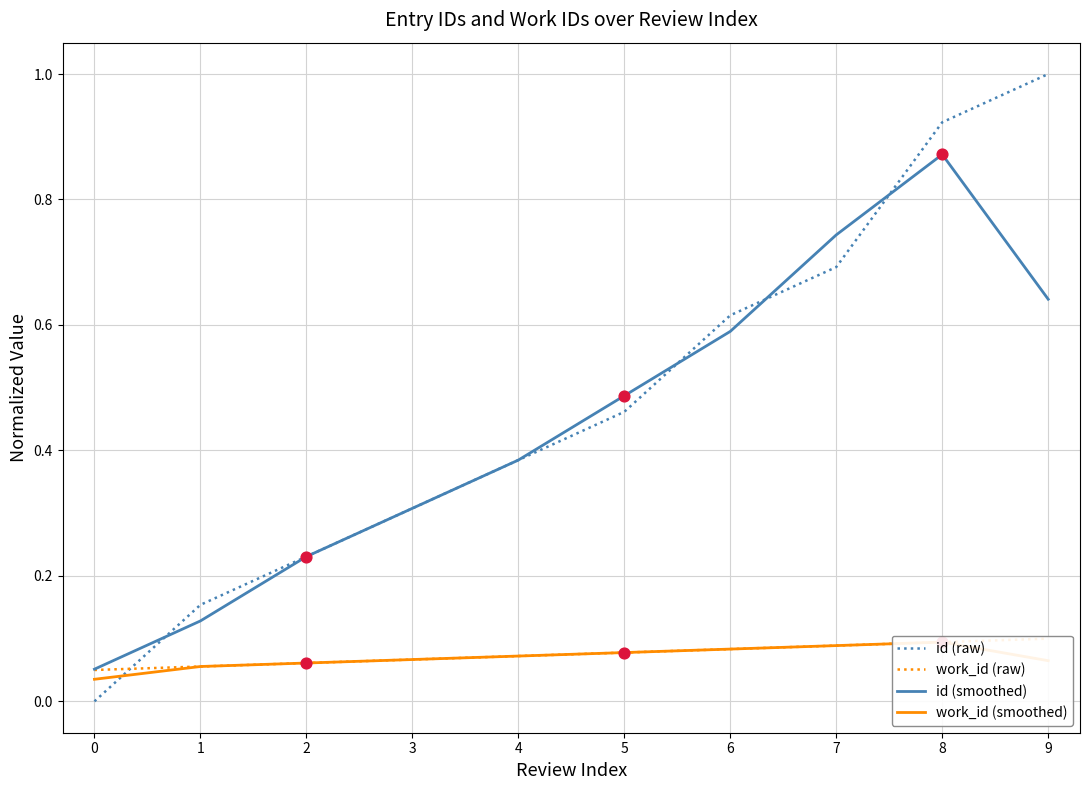

Is the value of id (smoothed) at 7 greater than the value of work_id (raw) at 0?

Yes